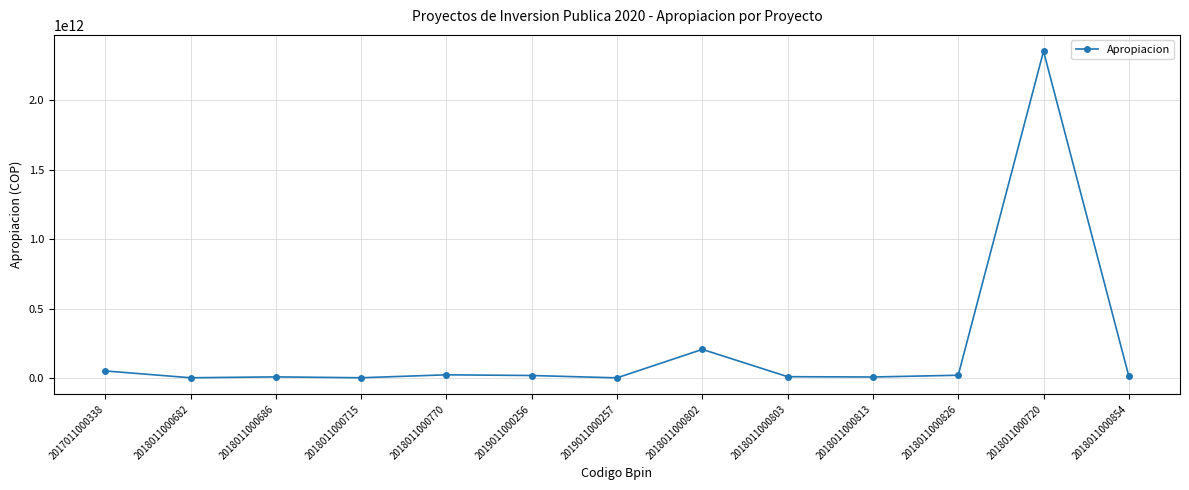

Does the chart display data point markers on the line(s)?

Yes